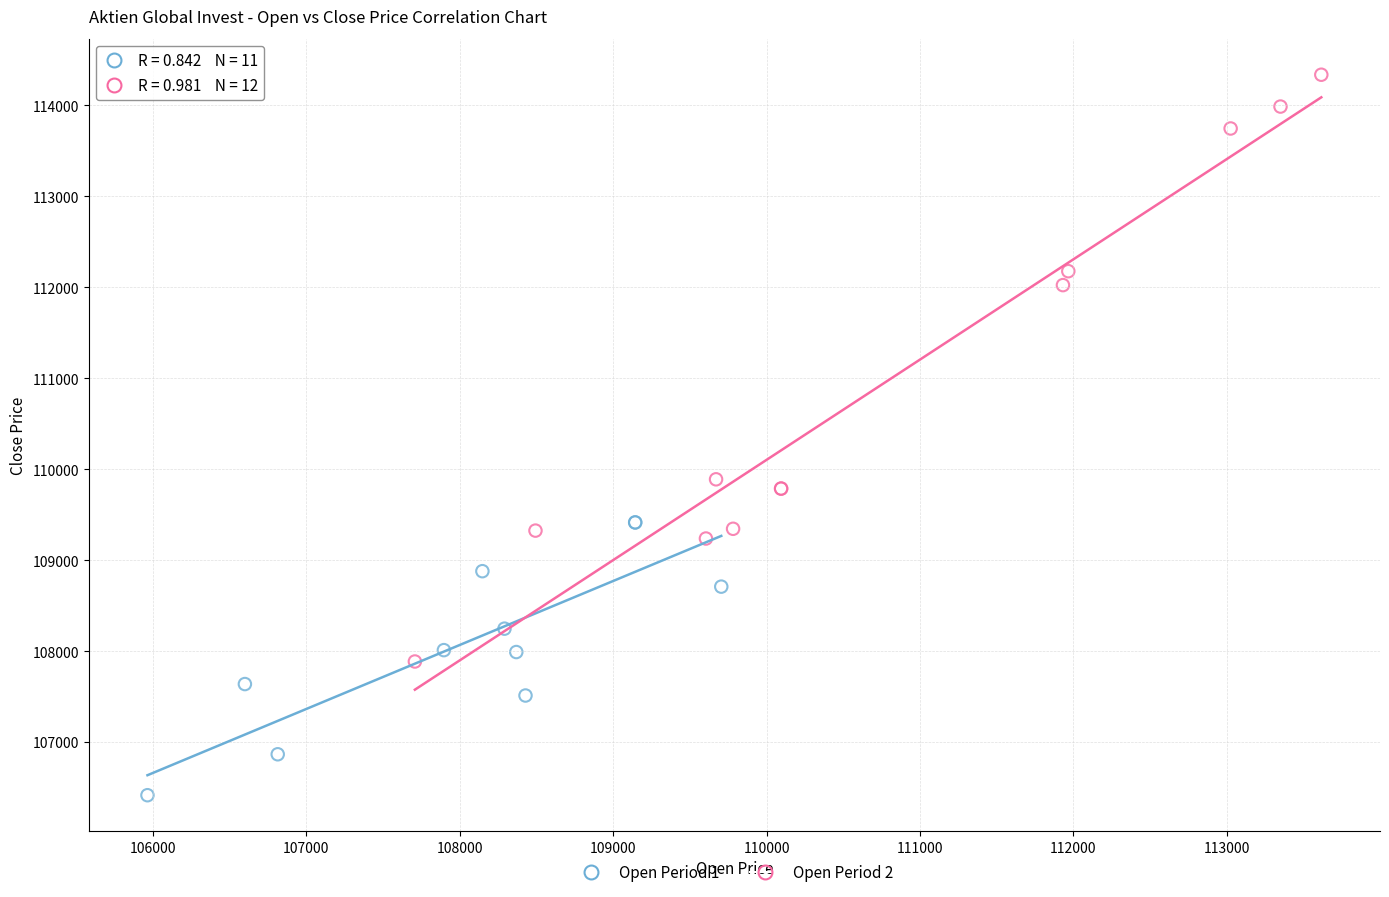

Which series reaches the minimum Y coordinate?

Open Period 1